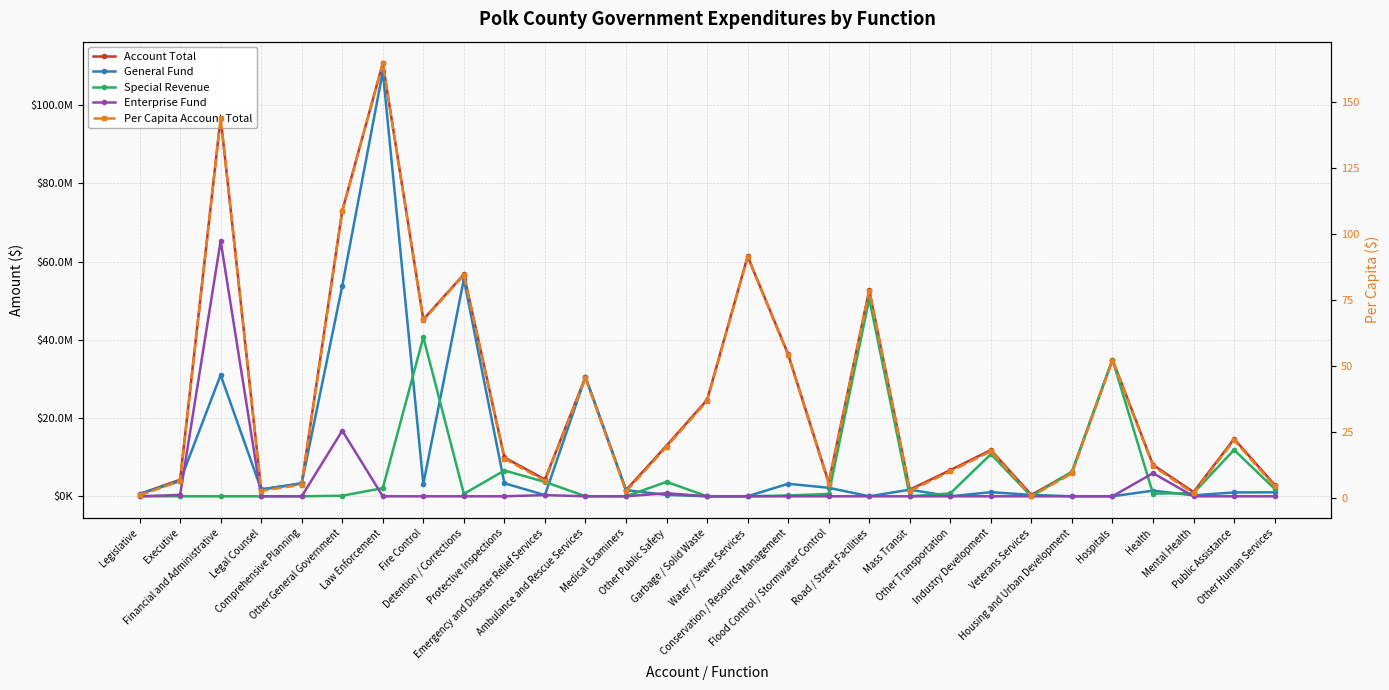

Is it true that General Fund equals 1024101.0 at Other Human Services?

True